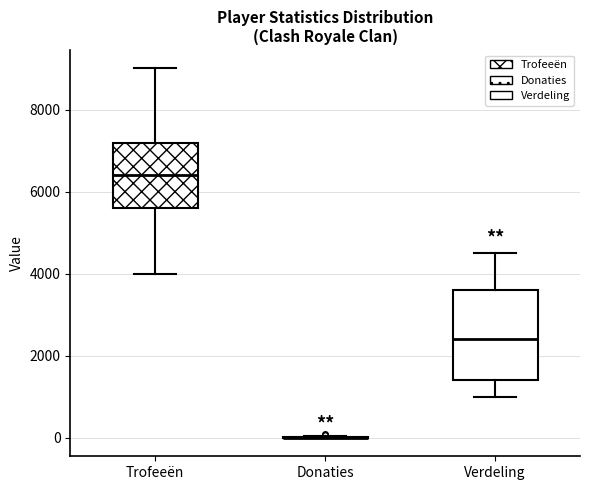

Reading left to right, transcribe this box plot: for each box, give where its median line is, the range the box spans, and where its two whiskers end, as read against the y-axis. The values are not printed on the chart, so give them approximately, as read against the axis.

Trofeeën: median 6400, box 5600 to 7200, whiskers 4000 to 9000
Donaties: box collapsed to a line at 0, whiskers 0 to 0
Verdeling: median 2400, box 1400 to 3600, whiskers 1000 to 4600